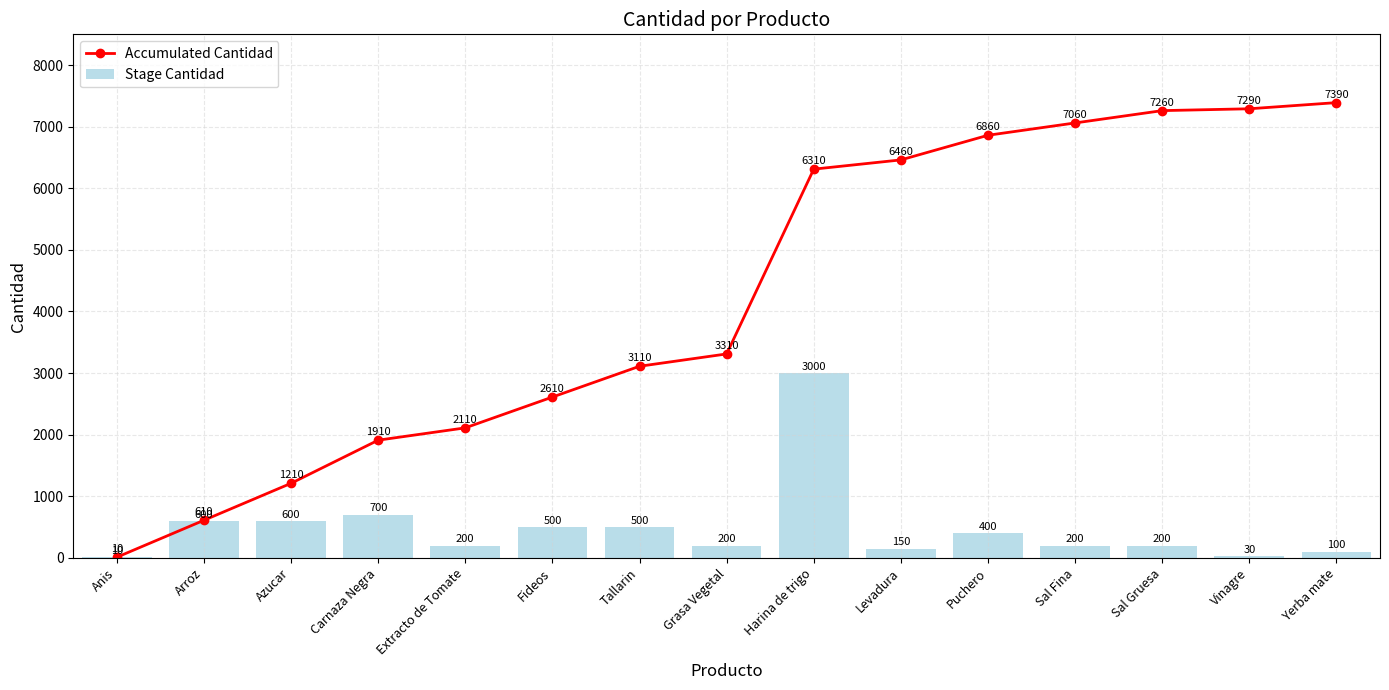

Rank the categories by Accumulated Cantidad value from highest to lowest.

Yerba mate, Vinagre, Sal Gruesa, Sal Fina, Puchero, Levadura, Harina de trigo, Grasa Vegetal, Tallarin, Fideos, Extracto de Tomate, Carnaza Negra, Azucar, Arroz, Anis